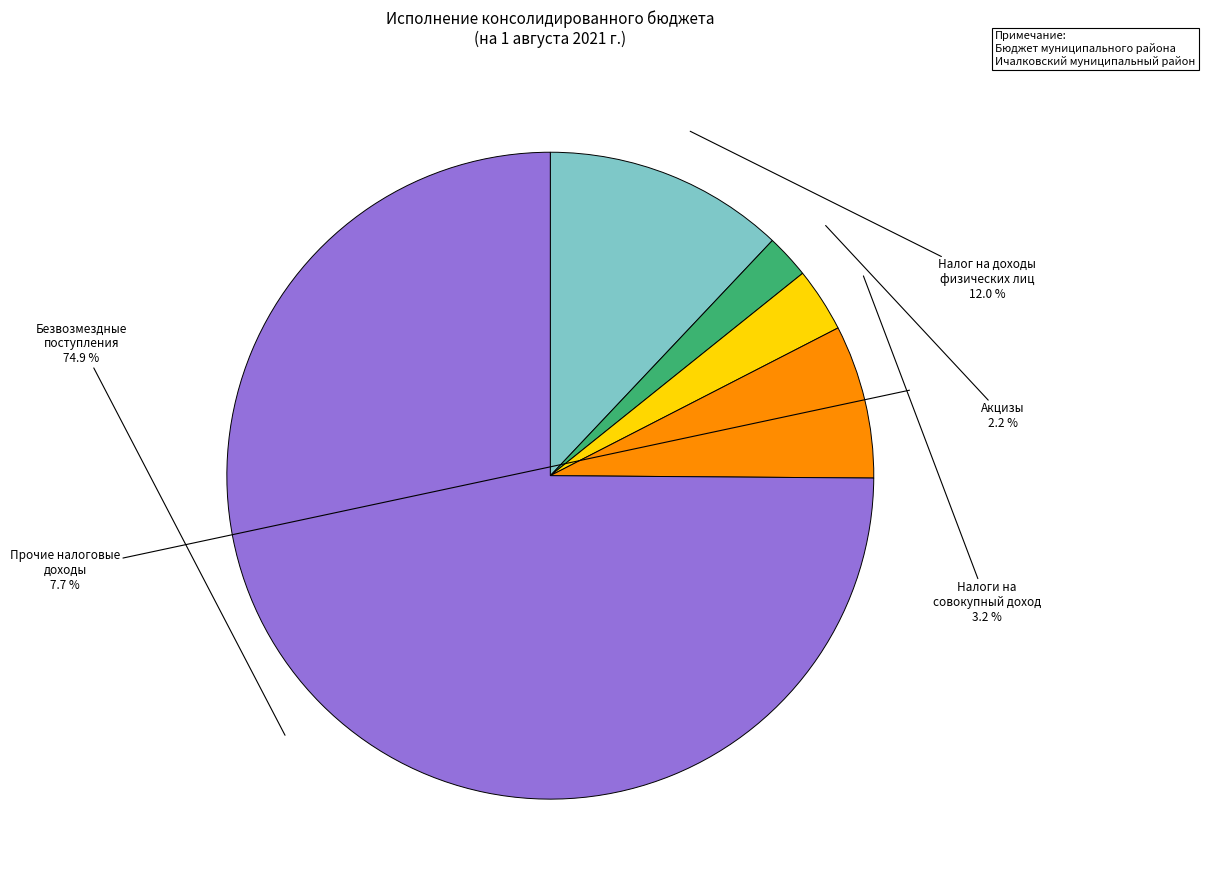

What is the smallest slice in the pie chart?

Акцизы